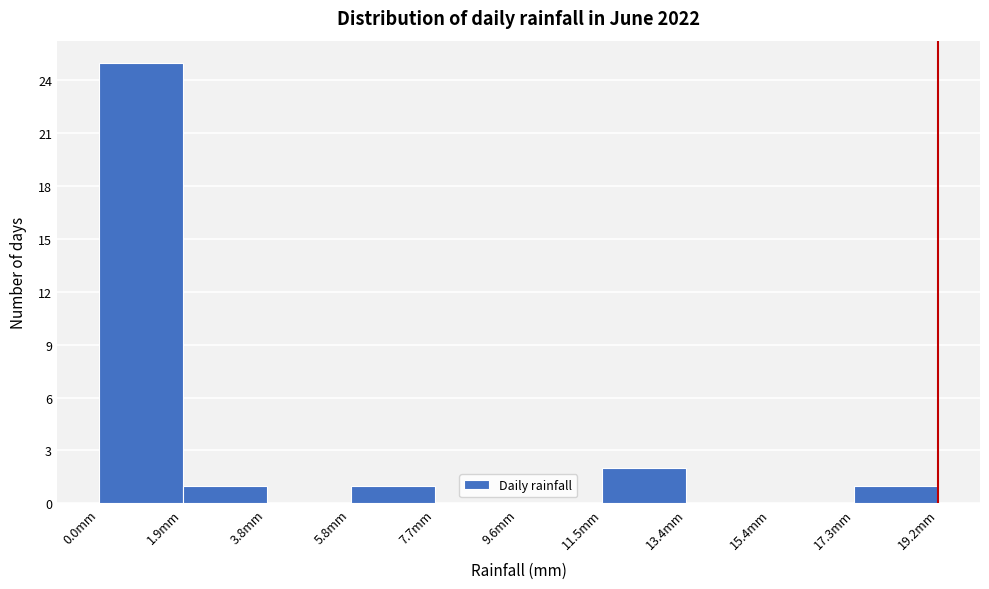

How tall is the bar that spans 1.92 to 3.84 on the x-axis? Neither the bar edges nor the heights are printed on the chart, so give them approximately, as read against the axes.

1